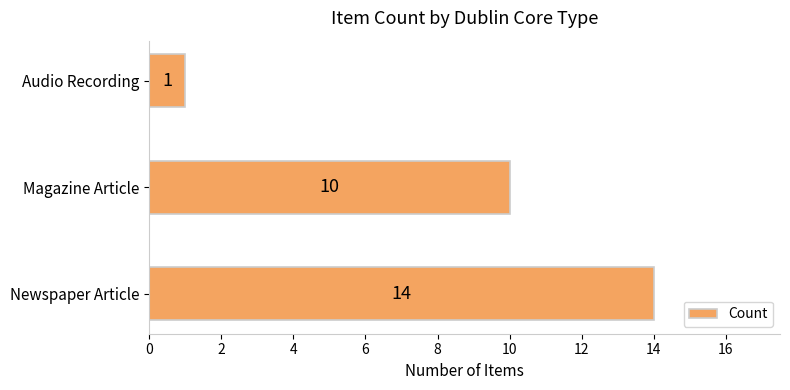

List the labels in order of value, largest first.

Newspaper Article, Magazine Article, Audio Recording